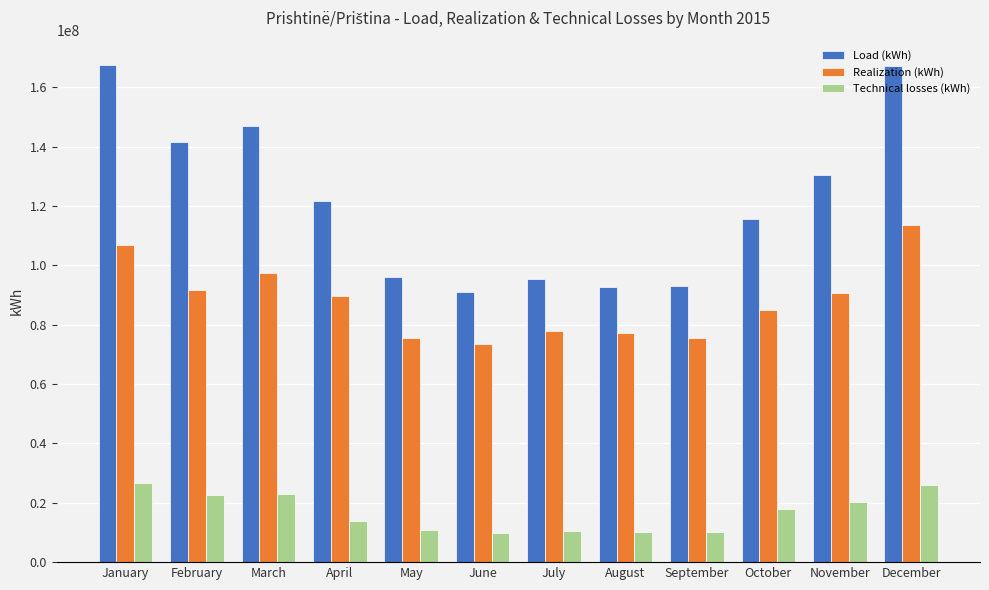

At which label does Realization (kWh) first exceed 89779320?

January